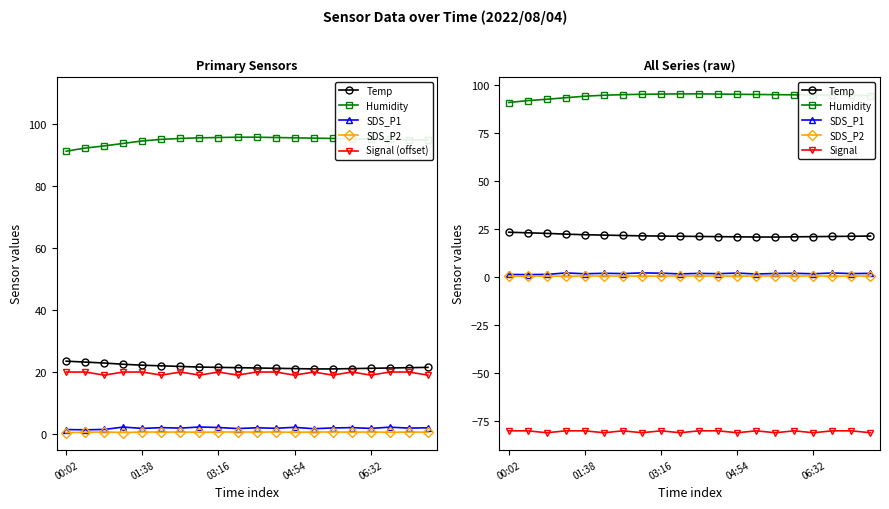

Which has a higher value, 13 or 11?

11